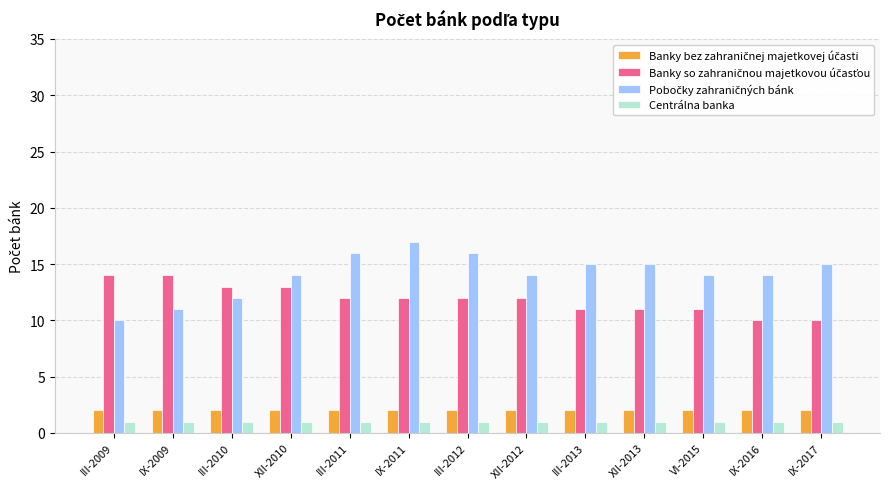

Is it true that Centrálna banka equals 1 at III-2012?

True